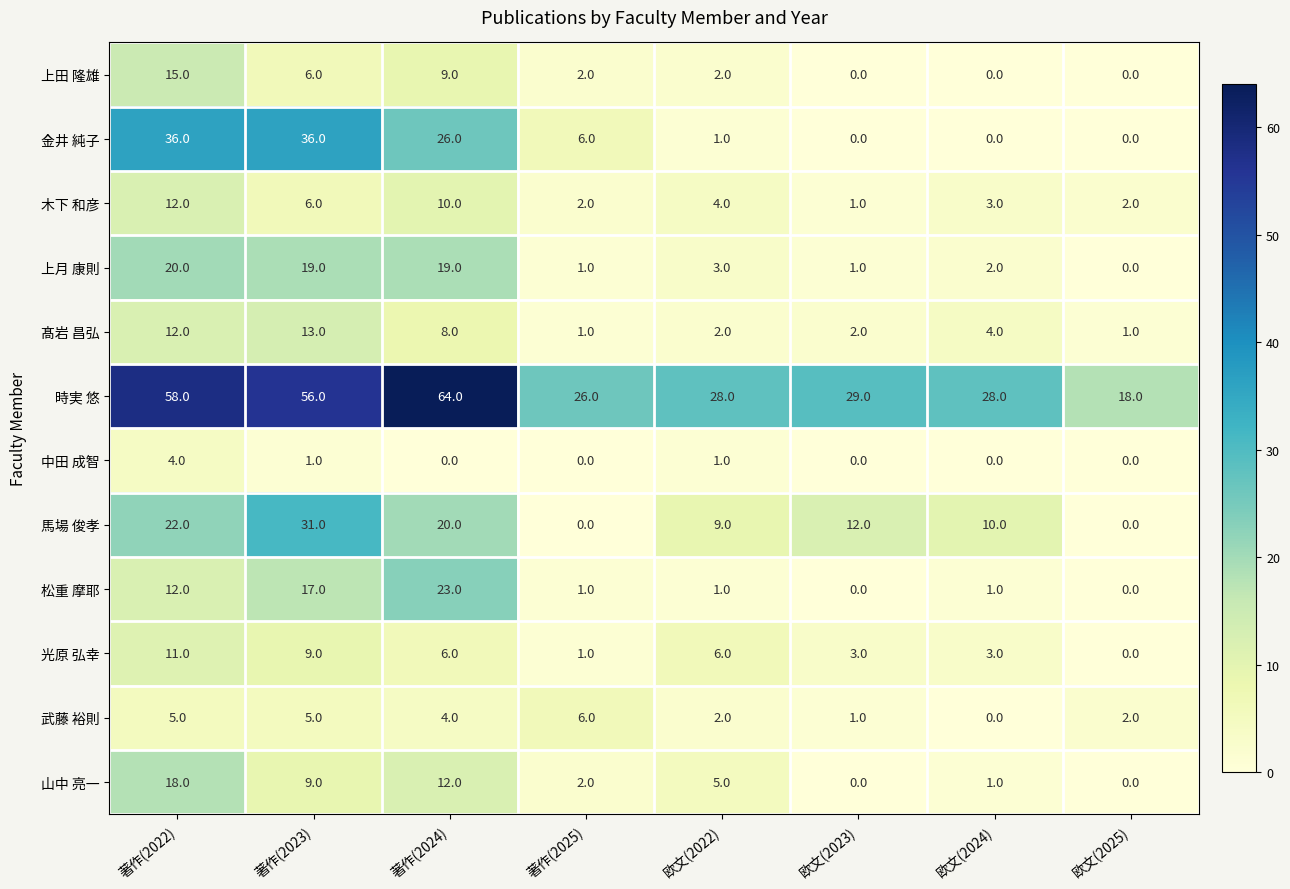

Where is 木下 和彦 nearest to the value 6?

著作(2023)